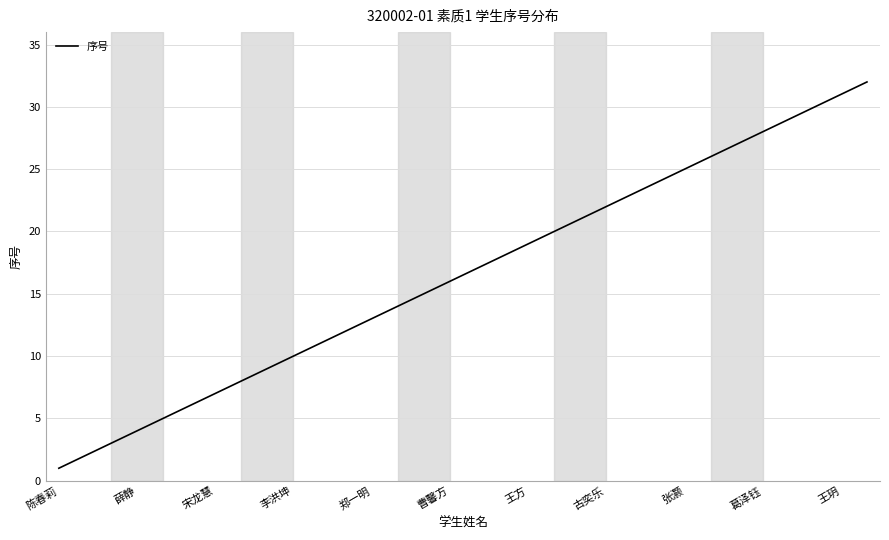

How many categories are shown in the chart?

32